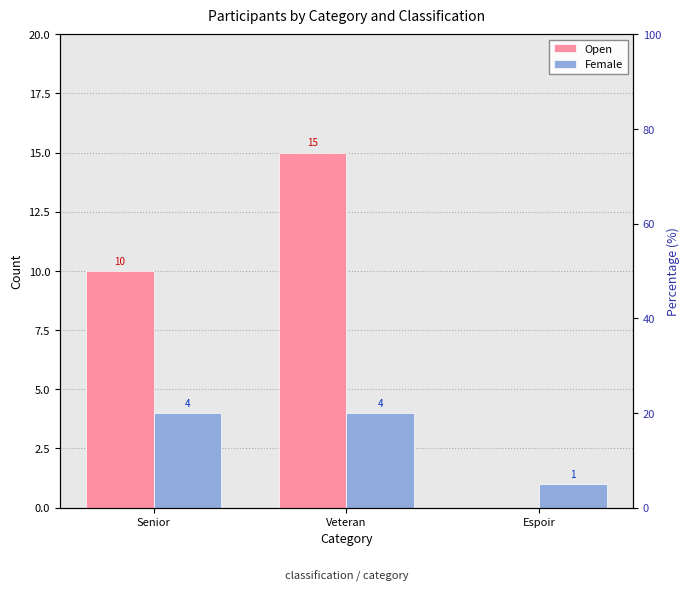

How many groups of bars are there?

3